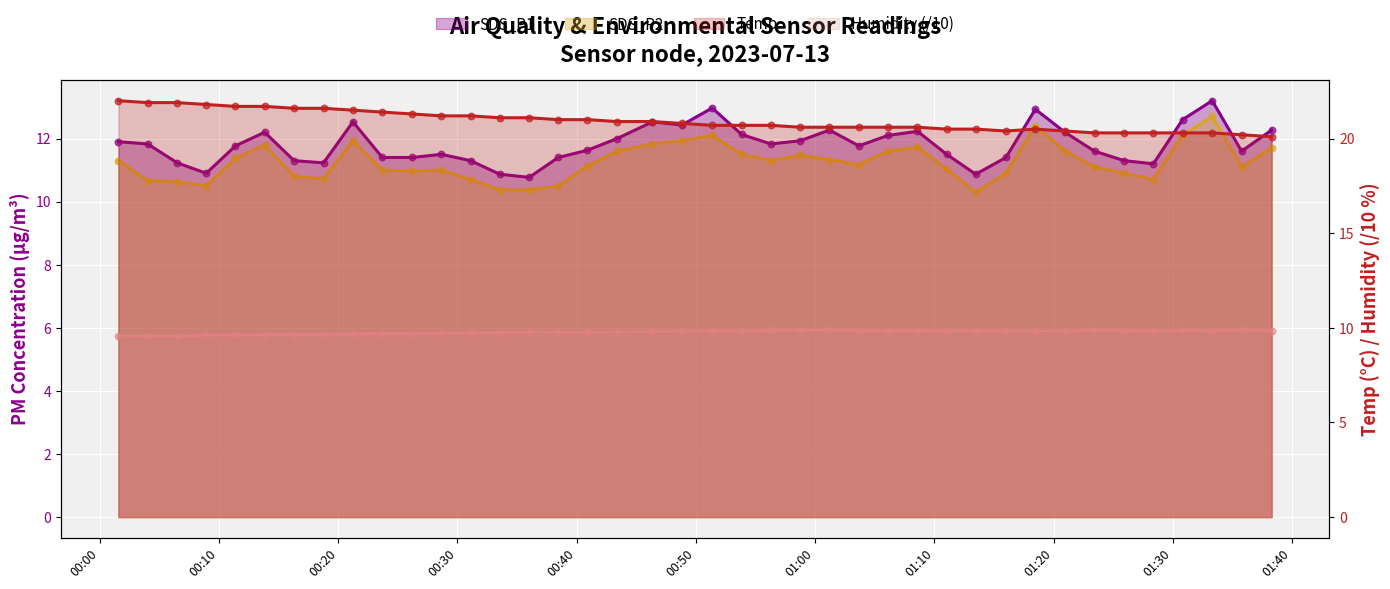

Which series has the largest total across all categories?

Temp